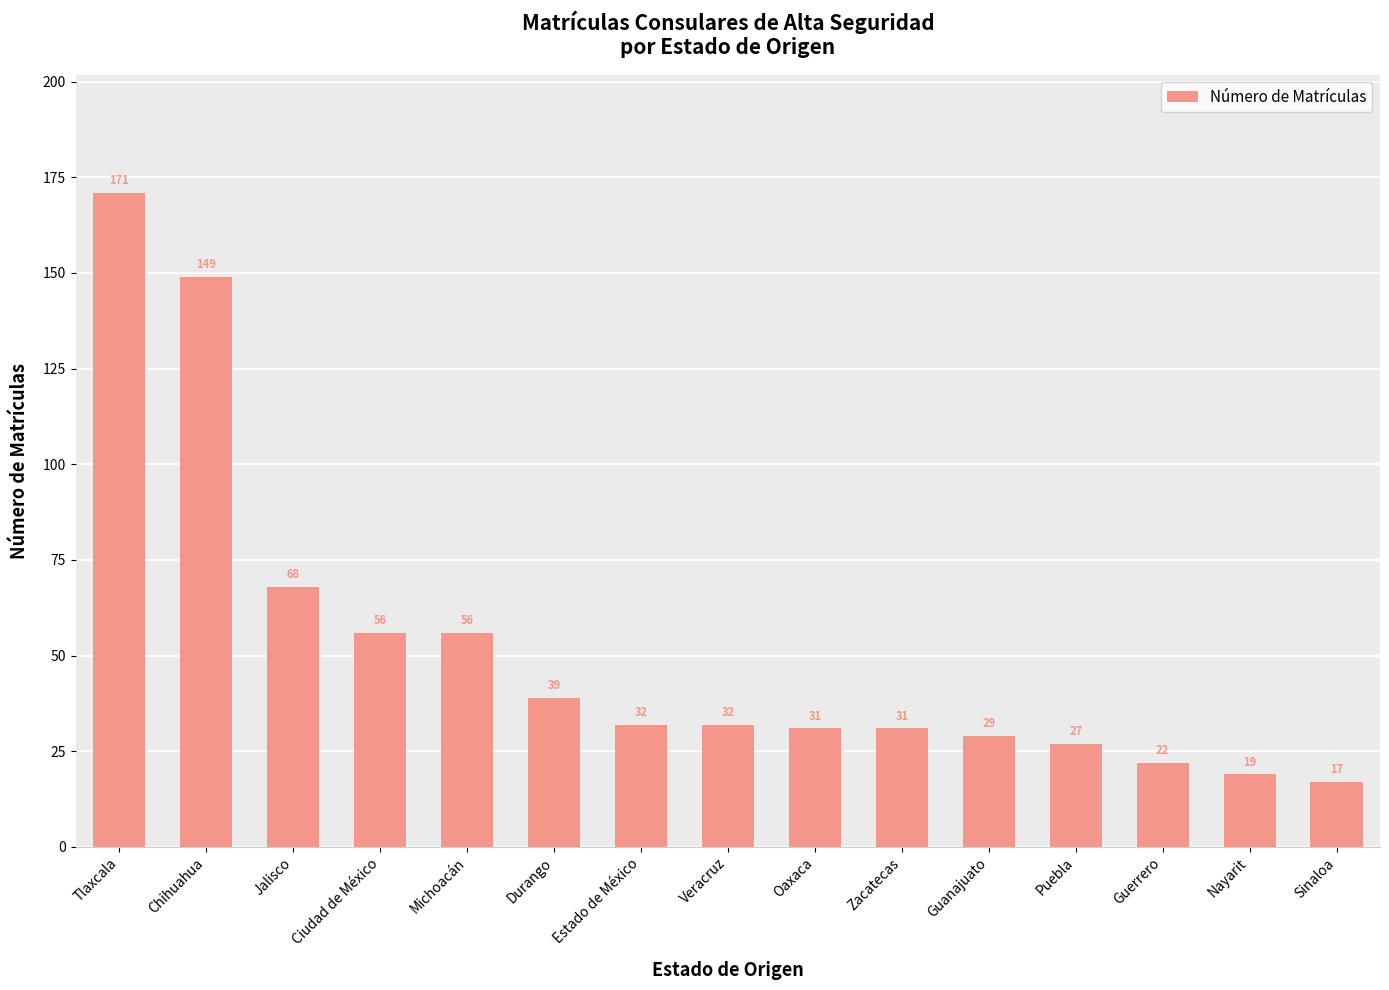

What is the label of the 4th bar from the left?

Ciudad de México